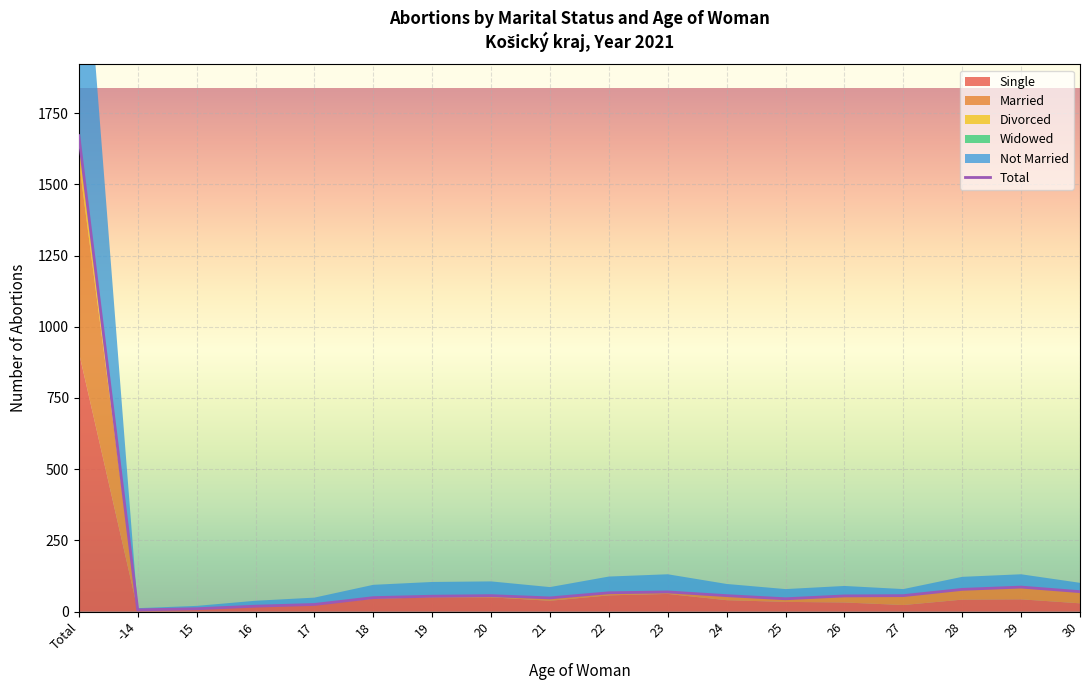

Rank the categories by value from highest to lowest.

Total, 29, 28, 30, 23, 22, 20, 24, 27, 26, 19, 18, 21, 25, 17, 16, 15, -14